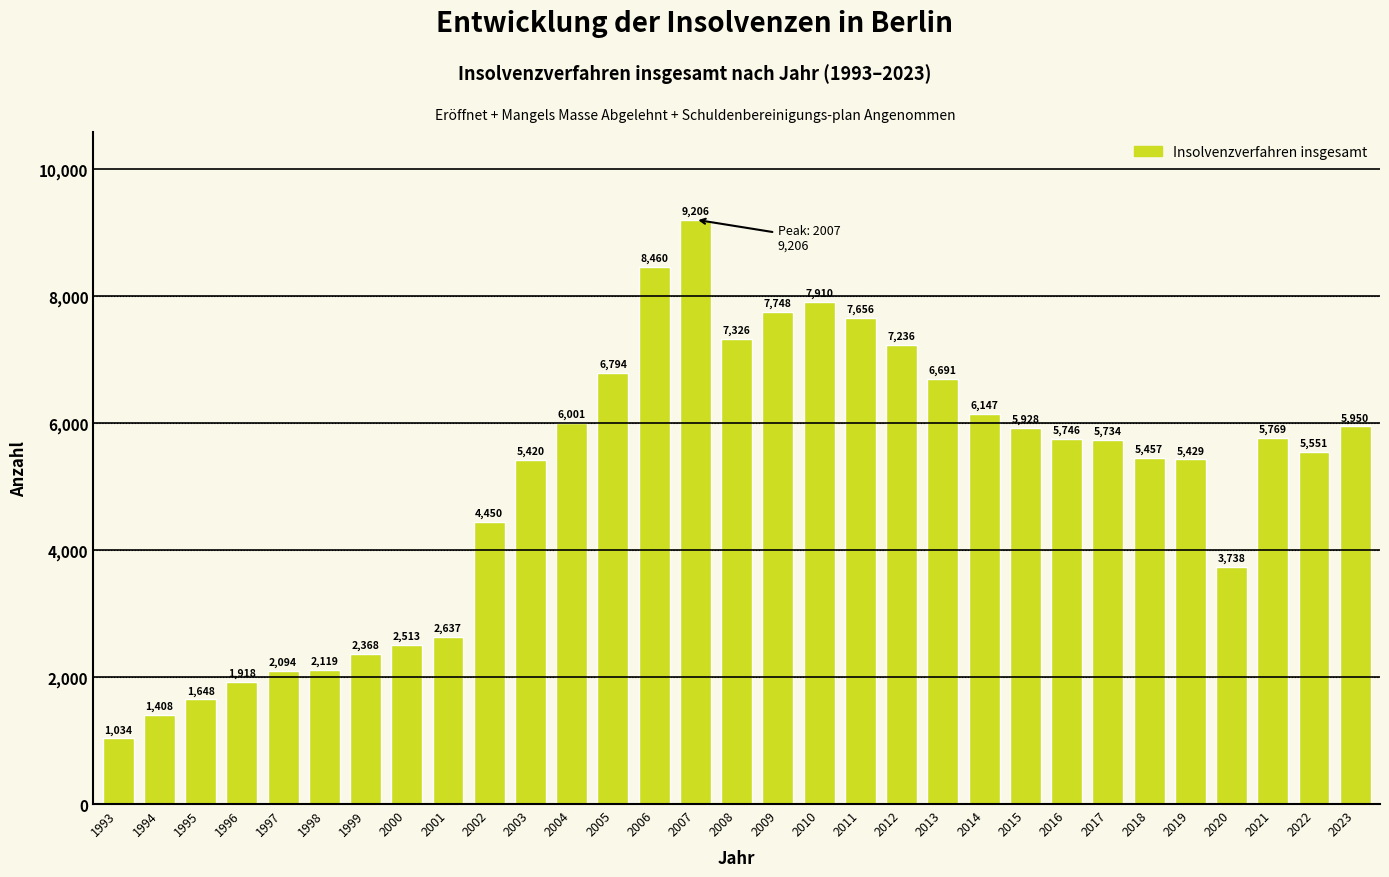

Reading right to left, what are all the values shown in this chart?

5950	5551	5769	3738	5429	5457	5734	5746	5928	6147	6691	7236	7656	7910	7748	7326	9206	8460	6794	6001	5420	4450	2637	2513	2368	2119	2094	1918	1648	1408	1034